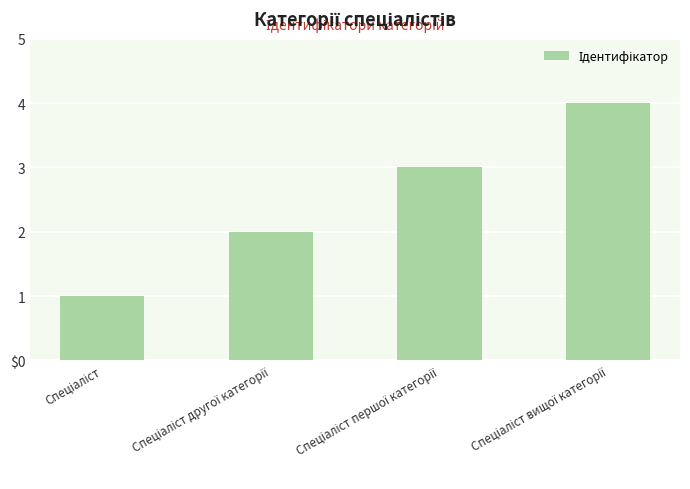

What is the ratio of the value at Спеціаліст to the value at Спеціаліст другої категорії?

0.5